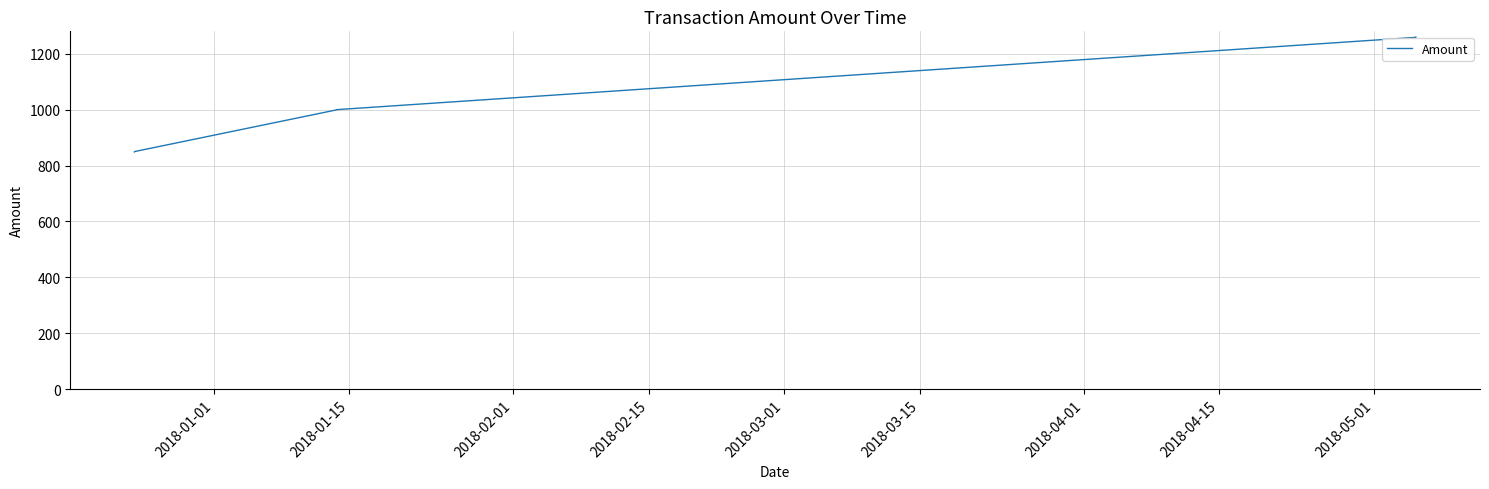

What is the smallest value displayed?

849.0